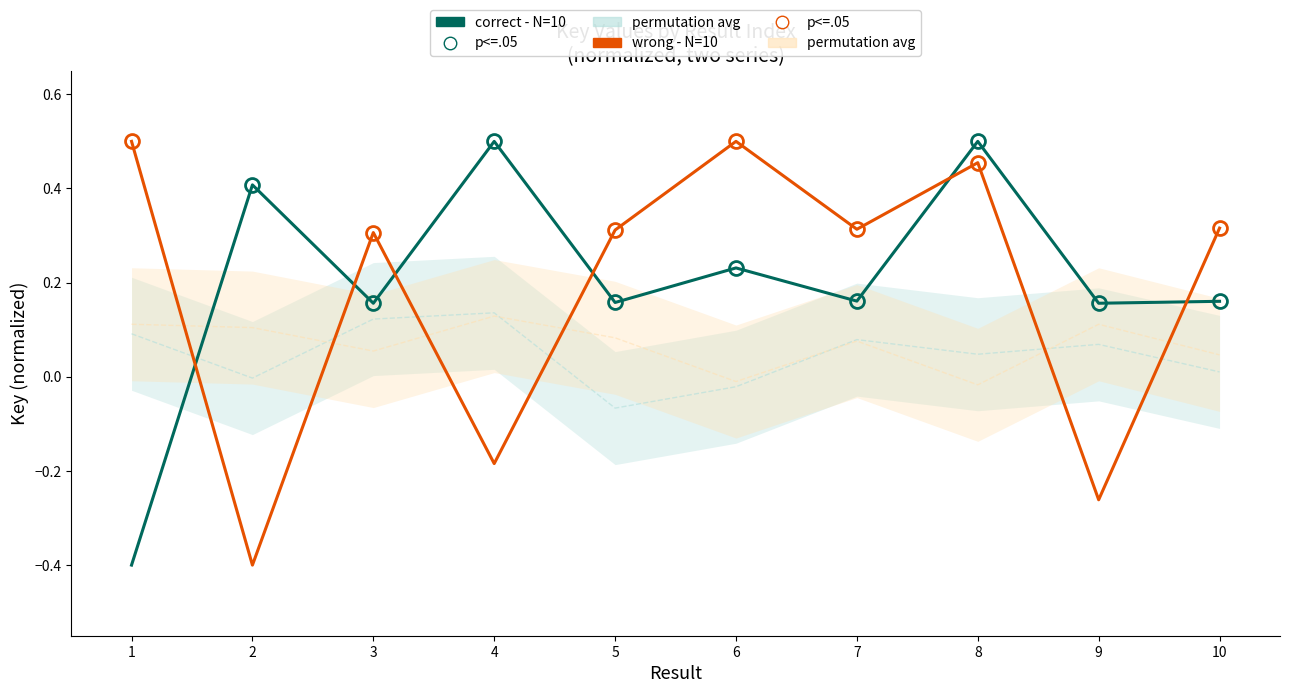

How many interior local valleys does the correct - N=10 series have?

4